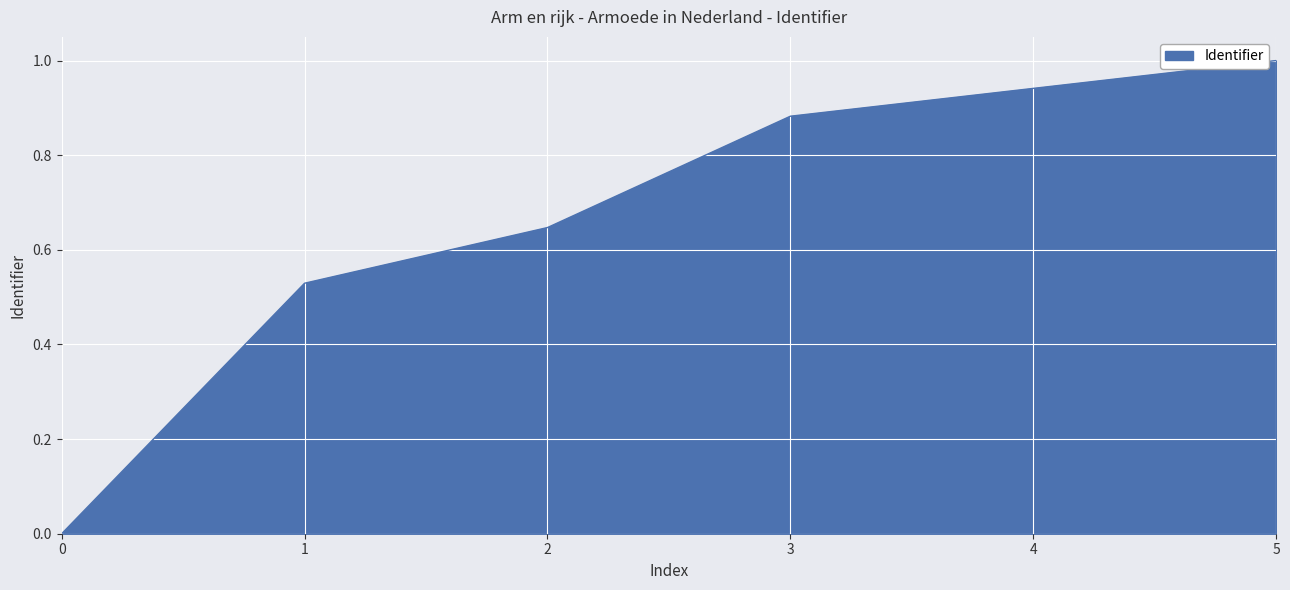

What is the sum of the values at 1 and 3?

1.4